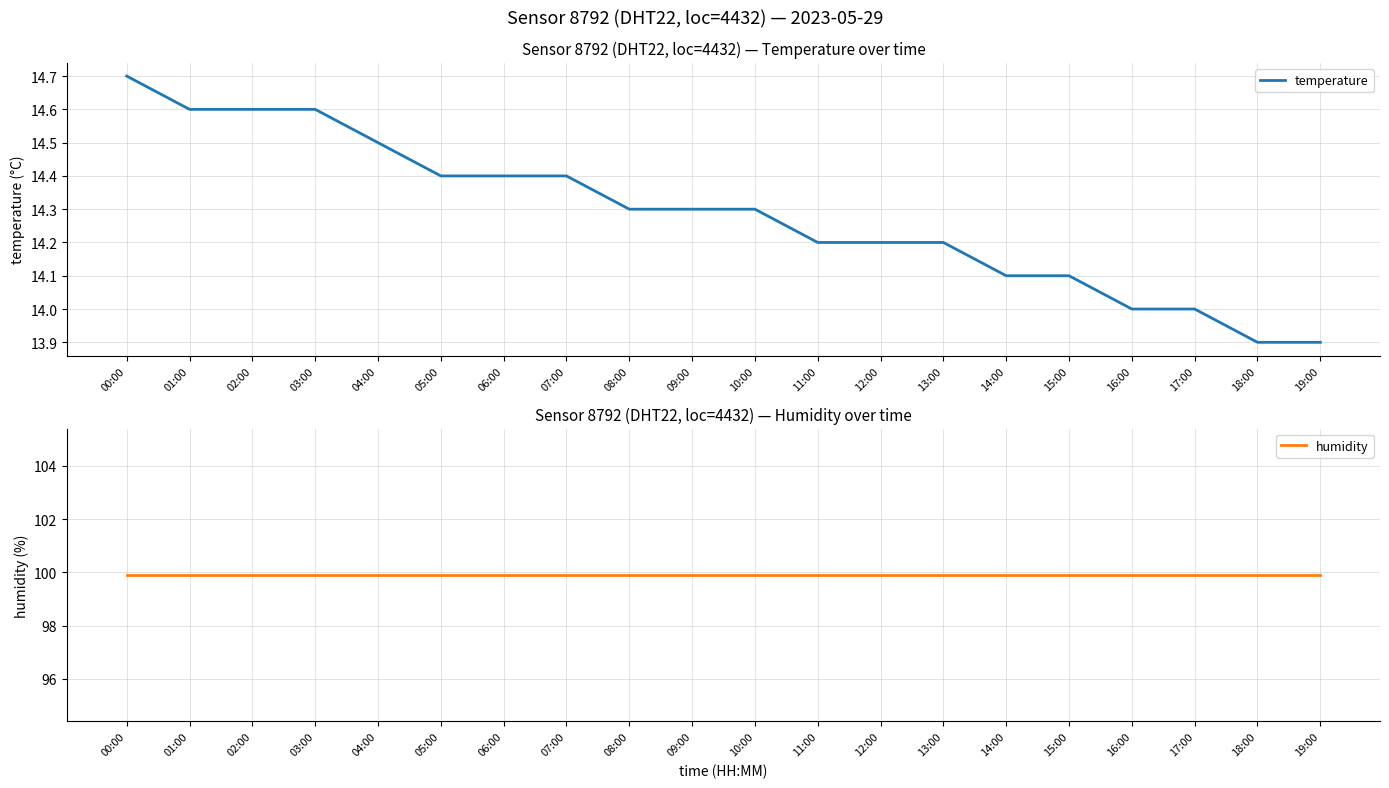

What are all the series names shown in the legend?

temperature, humidity